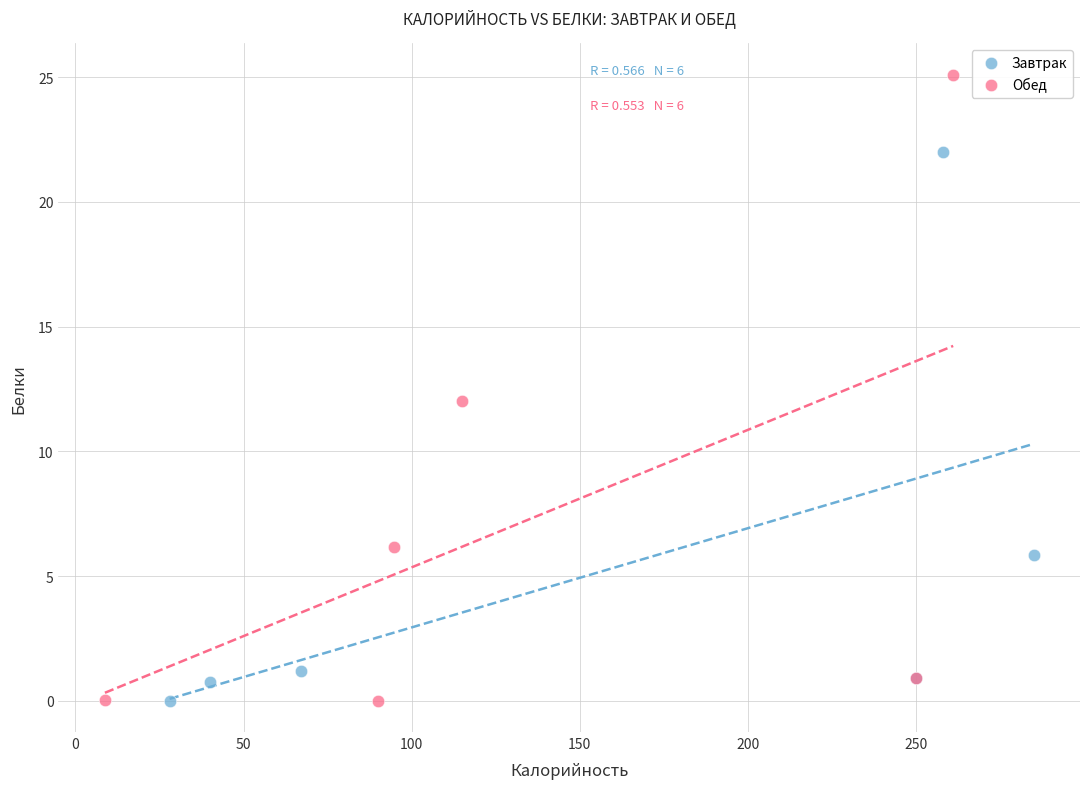

Which series has the widest spread of Y values?

Обед